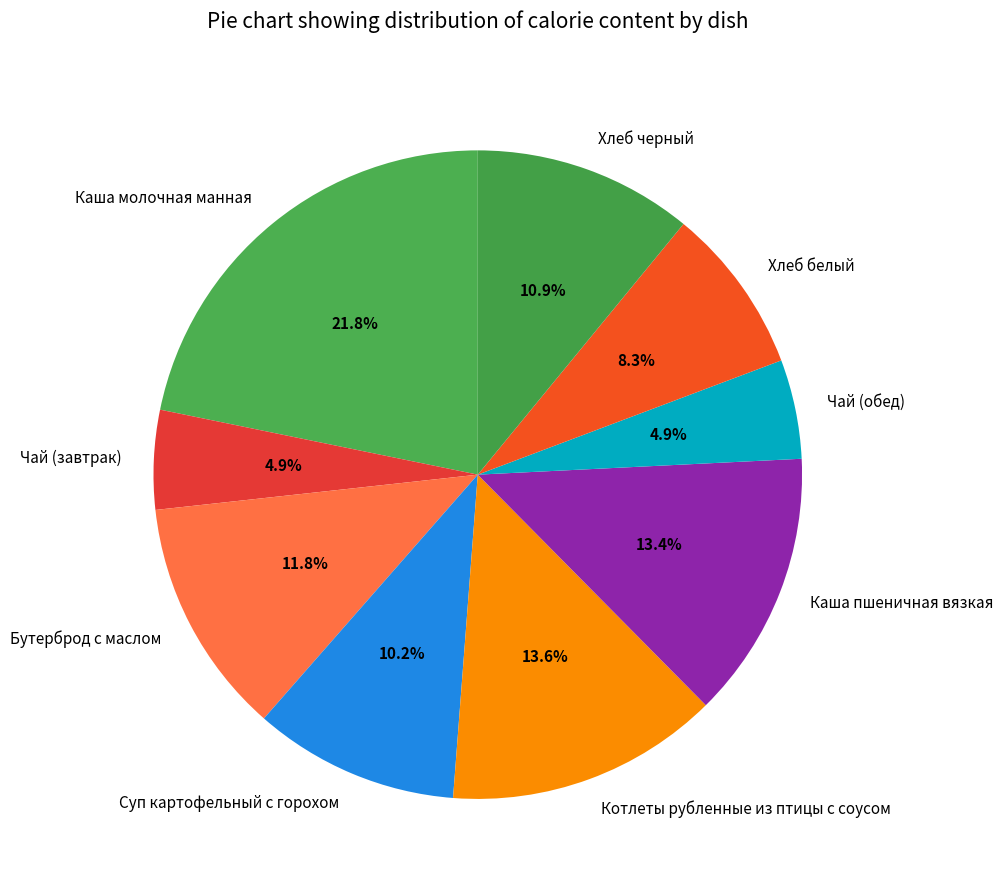

Is there a majority slice in this chart?

No